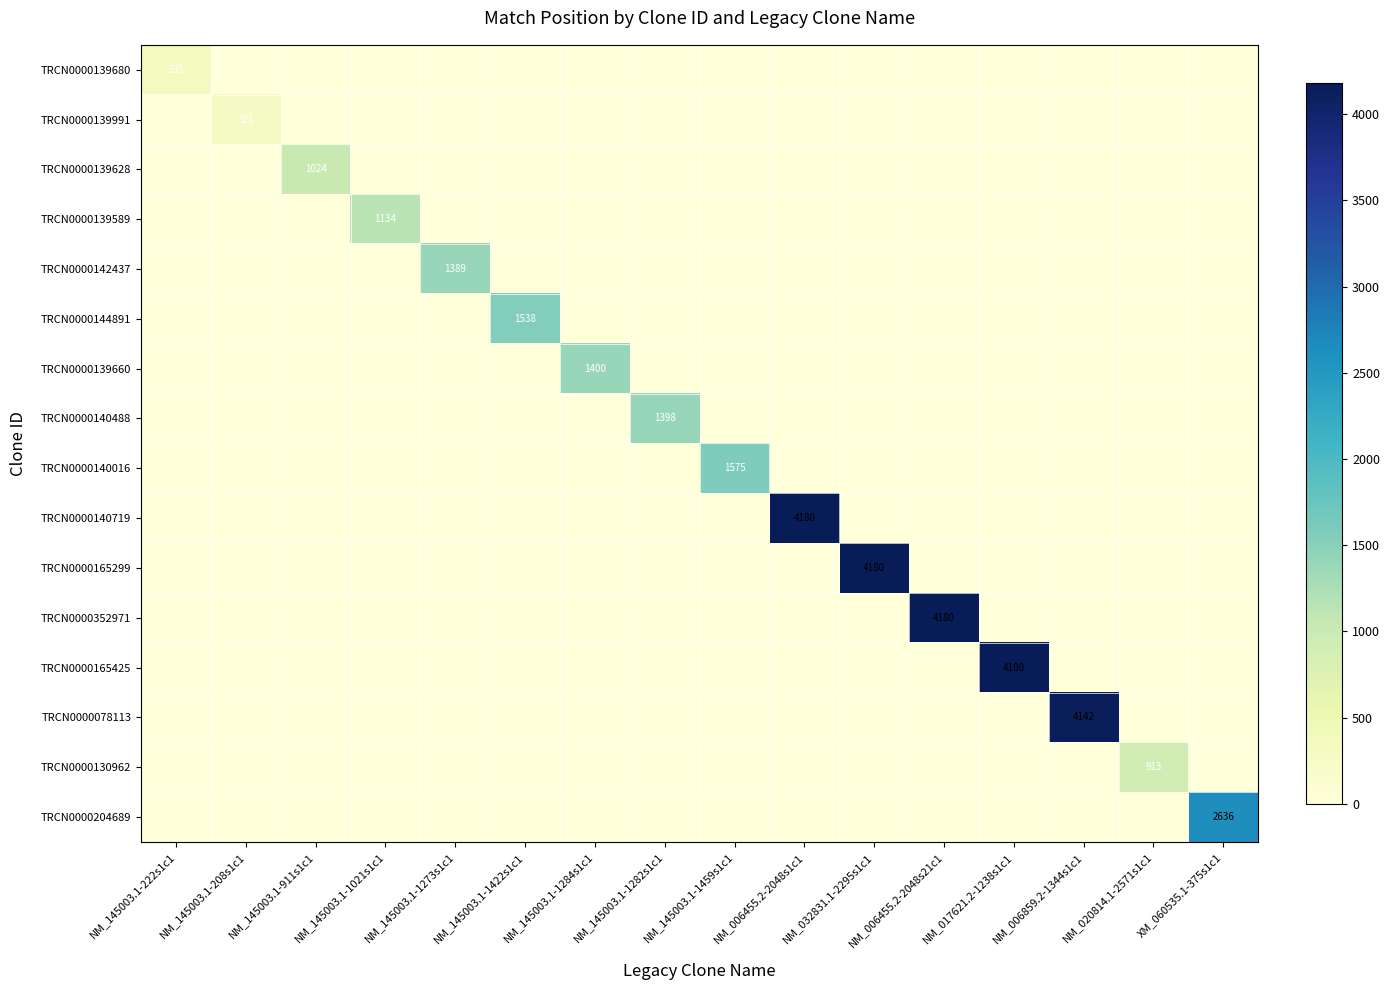

At which category is the sum across all series the highest?

NM_006455.2-2048s1c1